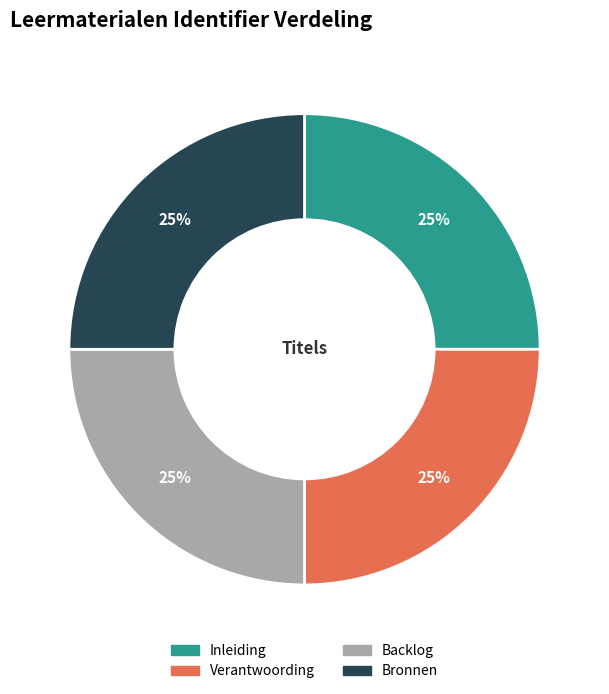

Does Backlog account for over 50% of the chart?

No